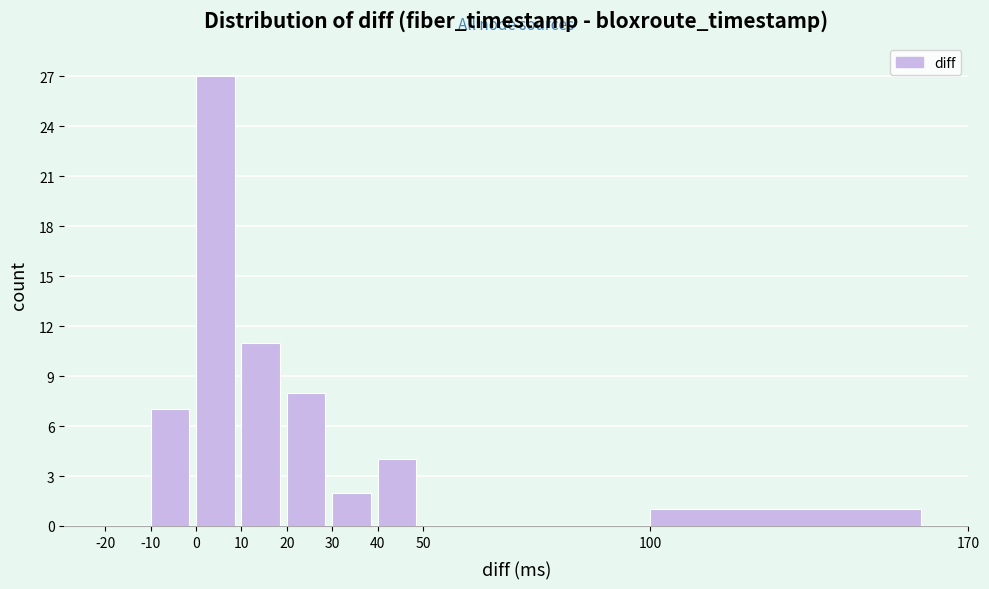

Reading left to right, list every bar in this chart as the range it spans on the x-axis followed by its height. The values are not printed on the chart, so give them approximately, as read against the axis.

-20 to -10: 0
-10 to 0: 7
0 to 10: 27
10 to 20: 11
20 to 30: 8
30 to 40: 2
40 to 50: 4
50 to 100: 0
100 to 170: 1